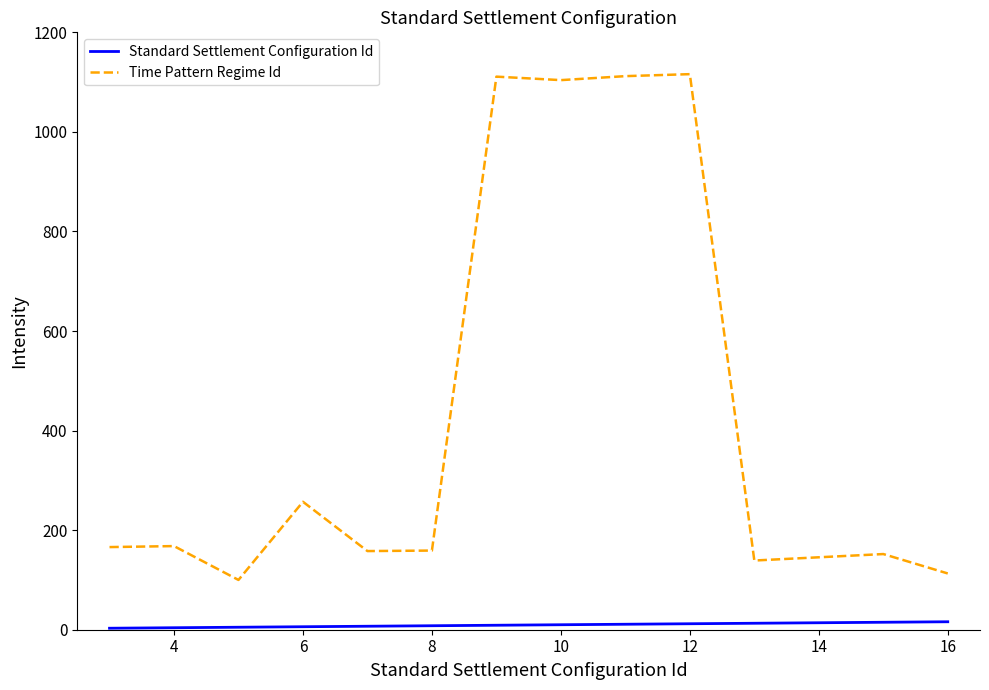

Which series has the largest total across all categories?

Time Pattern Regime Id